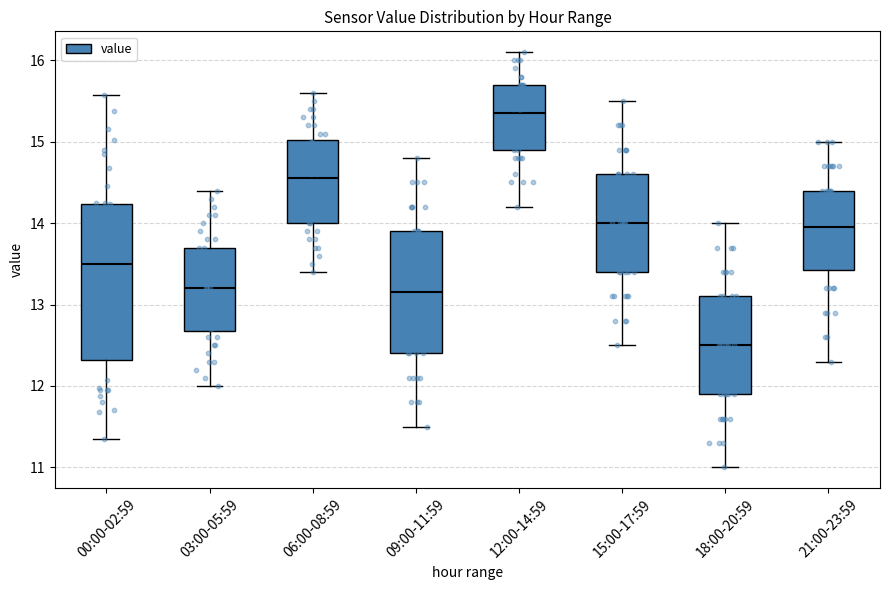

Which box has the highest median line?

12:00-14:59